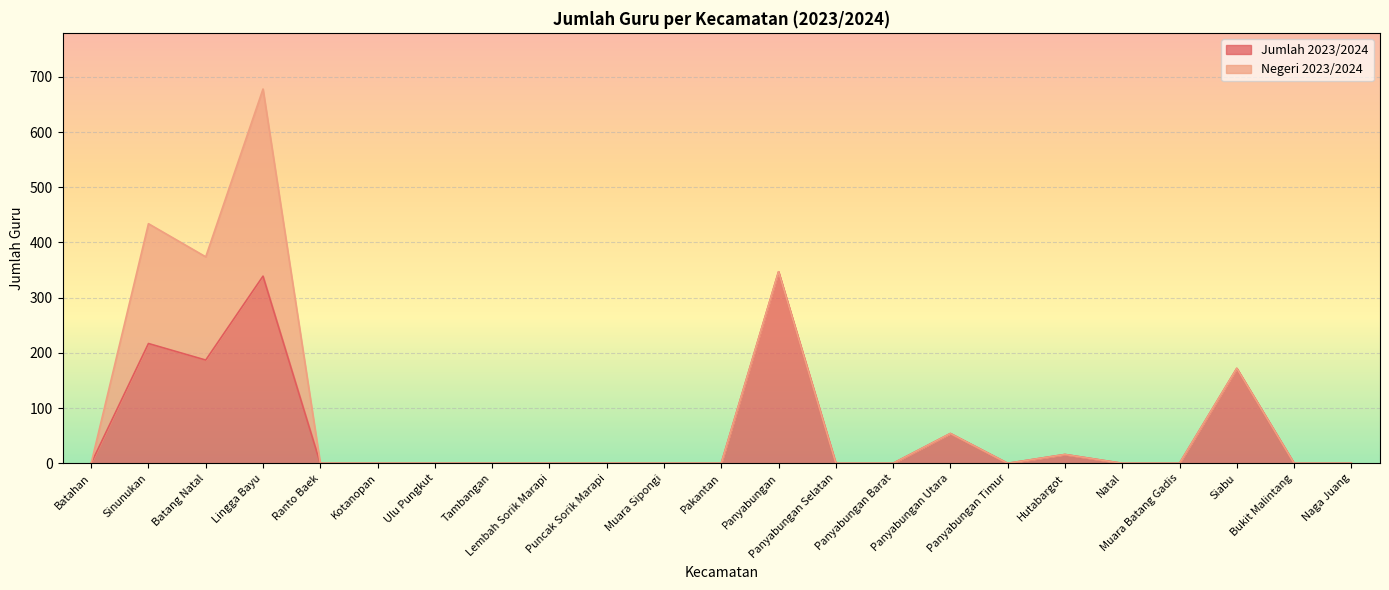

The chart shows a value of 23 at Panyabungan Utara. True or false?

False